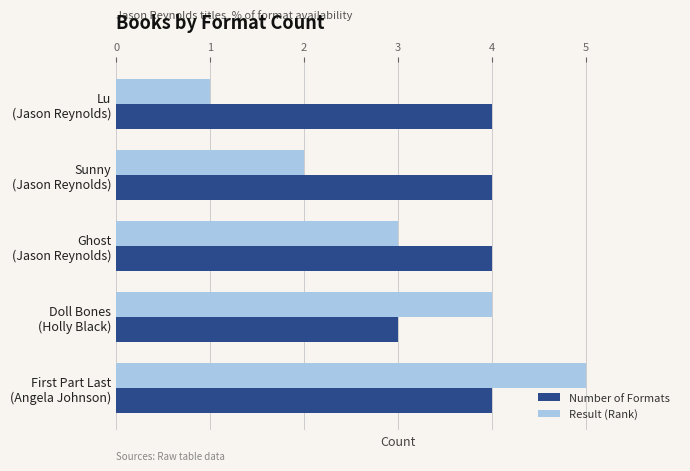

Rank the series by their maximum value, from lowest to highest.

Number of Formats, Result (Rank)